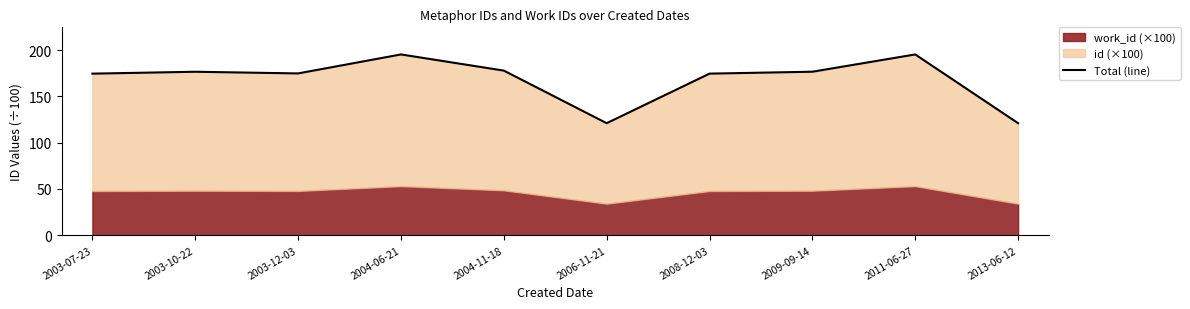

Which has a higher value, 2011-06-27 or 2004-11-18?

2011-06-27